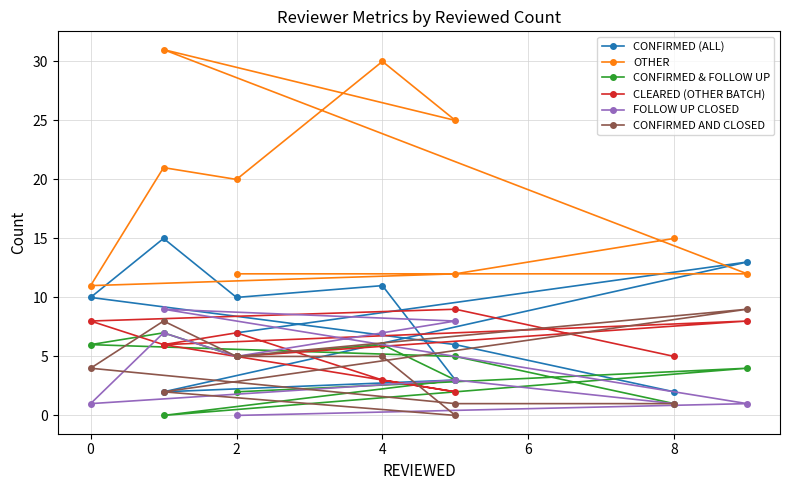

At which label does CLEARED (OTHER BATCH) reach its minimum?

4